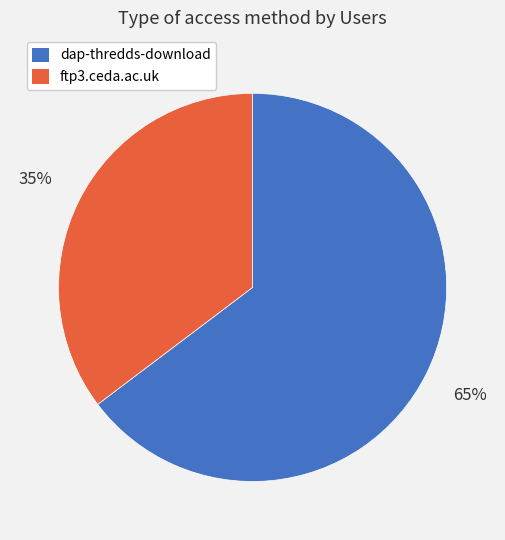

Do dap-thredds-download and ftp3.ceda.ac.uk together represent more than half of the pie?

Yes